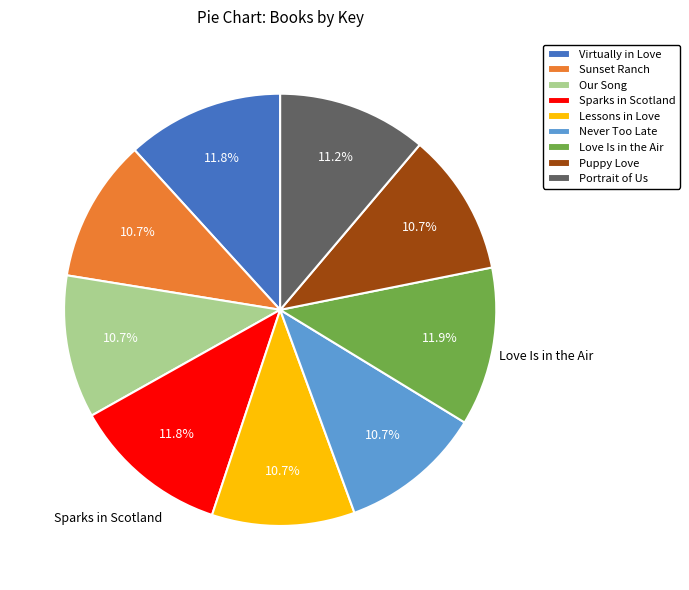

Is Sparks in Scotland the majority of the pie?

No